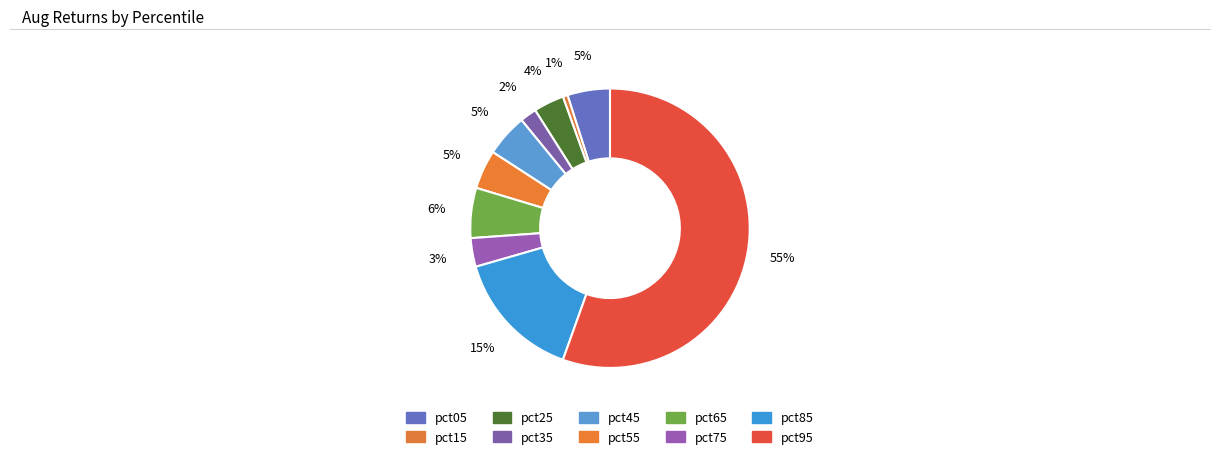

Does pct95 account for over 50% of the chart?

Yes